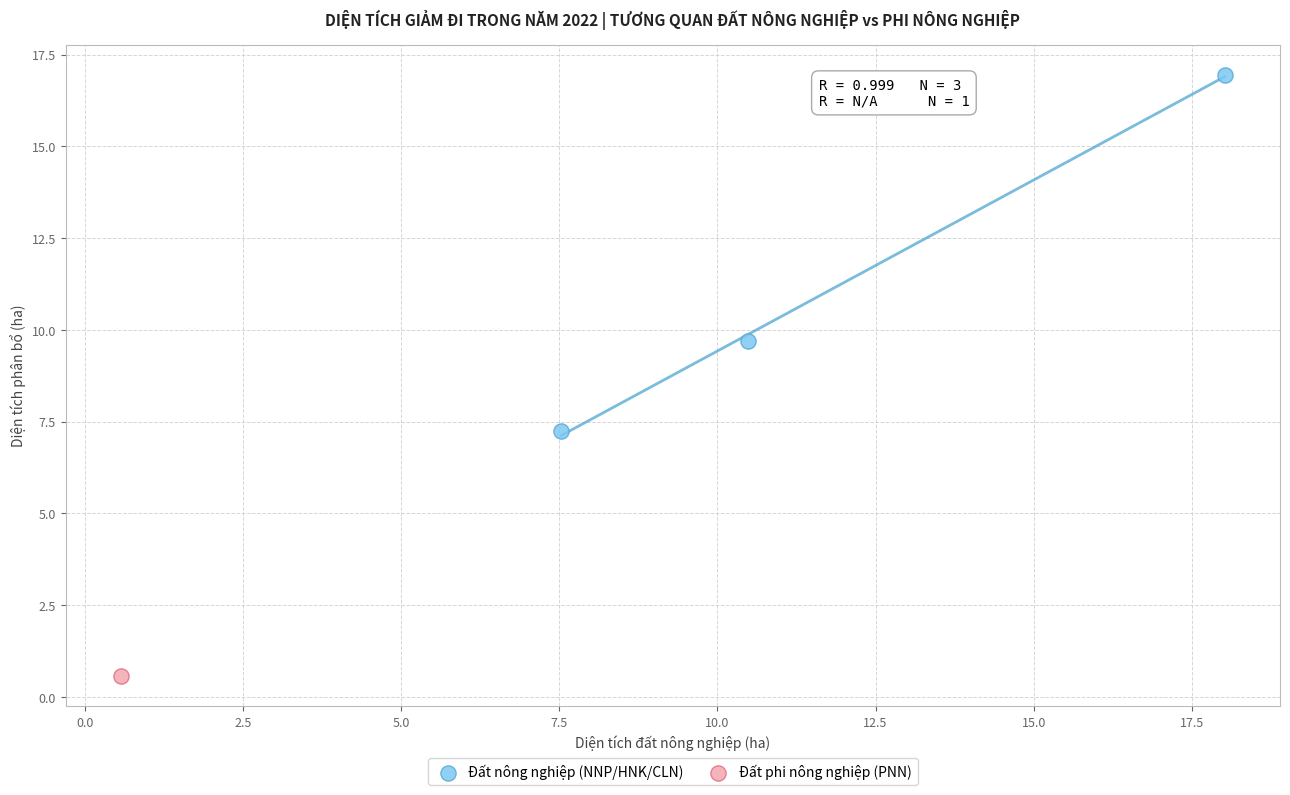

What are all the series names shown in the legend?

Đất nông nghiệp (NNP/HNK/CLN), Đất phi nông nghiệp (PNN)